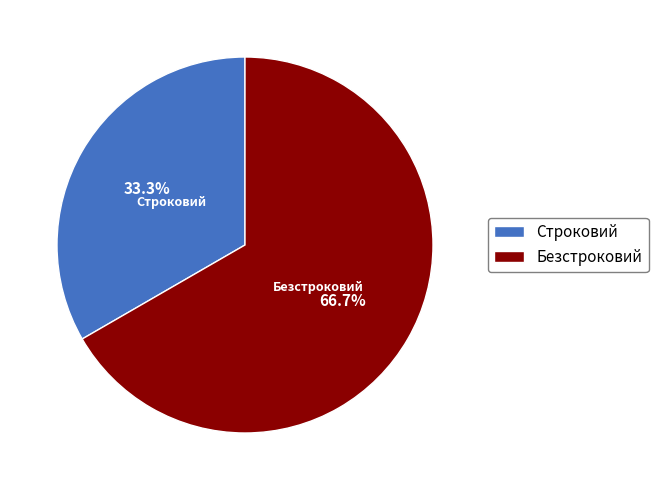

To the nearest percent, what percentage of the pie is Строковий?

33%